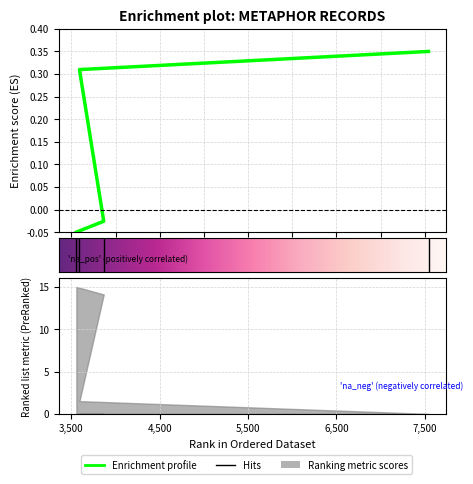

The value at 3556 is -0.1. True or false?

True